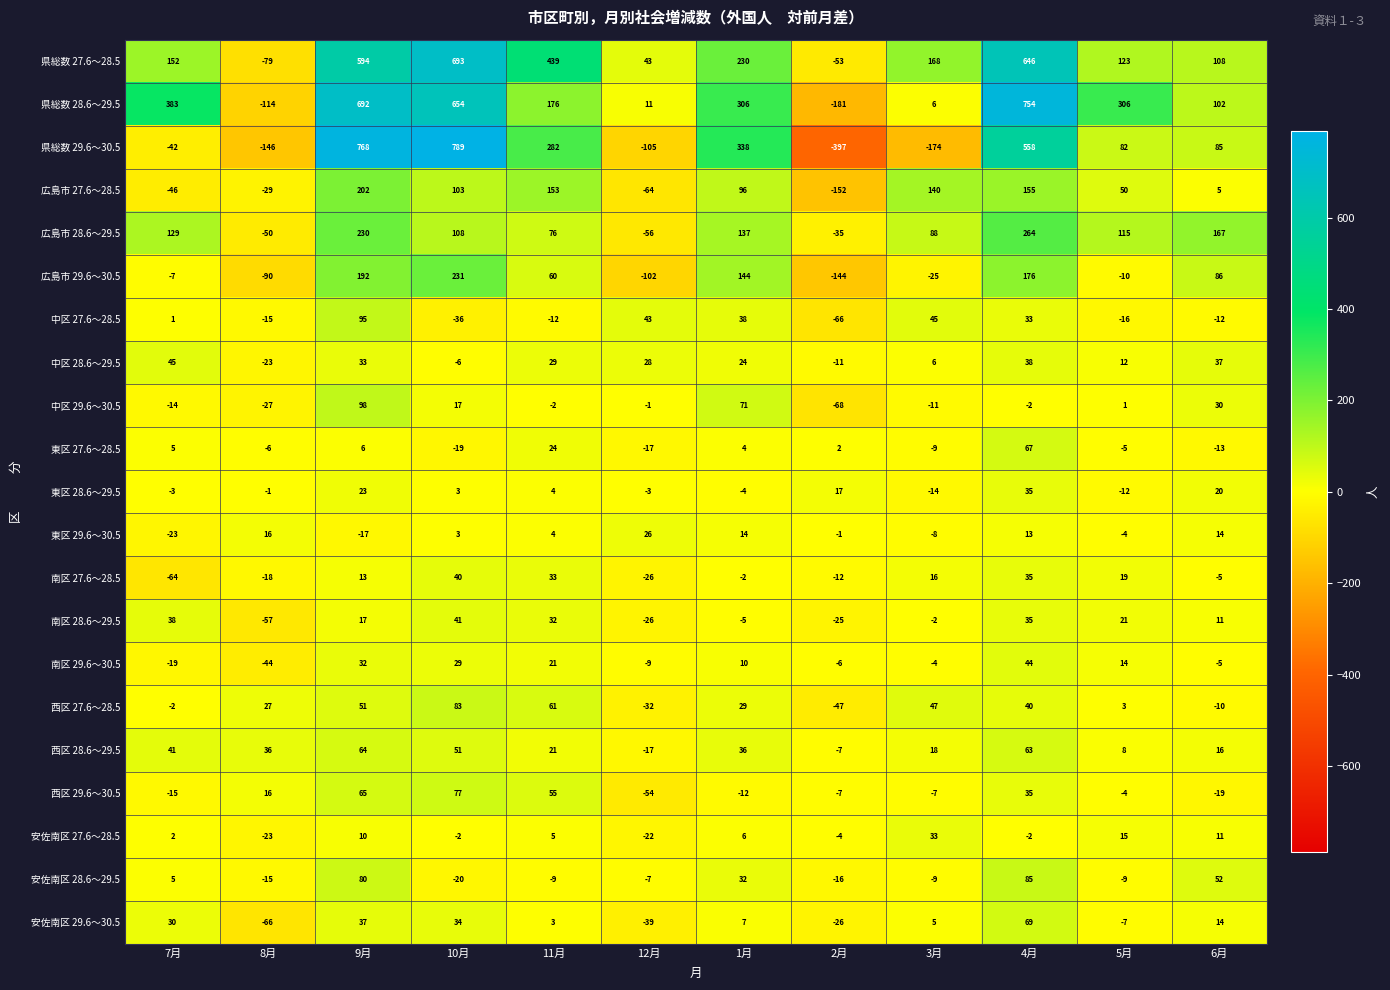

What is the maximum value shown in the chart?

789